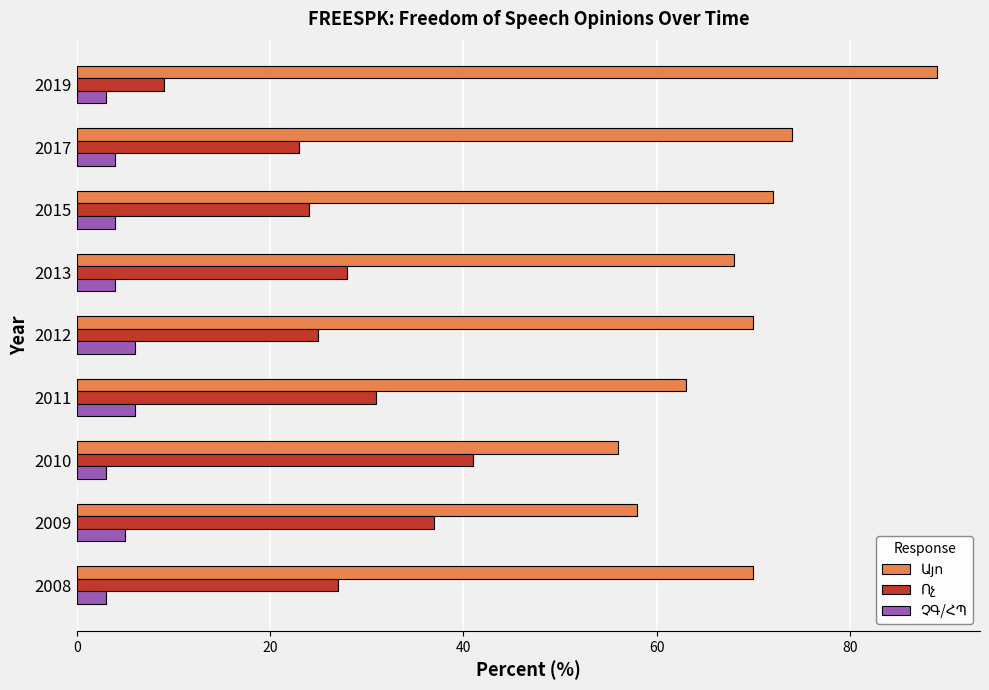

What is the greatest value displayed?

89